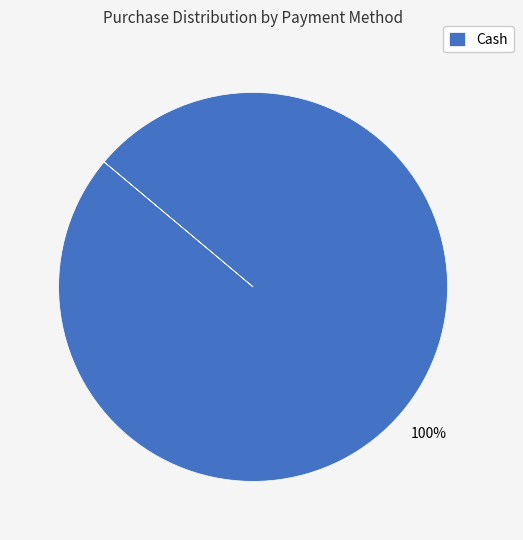

True or false: Cash accounts for 100% of the total.

True